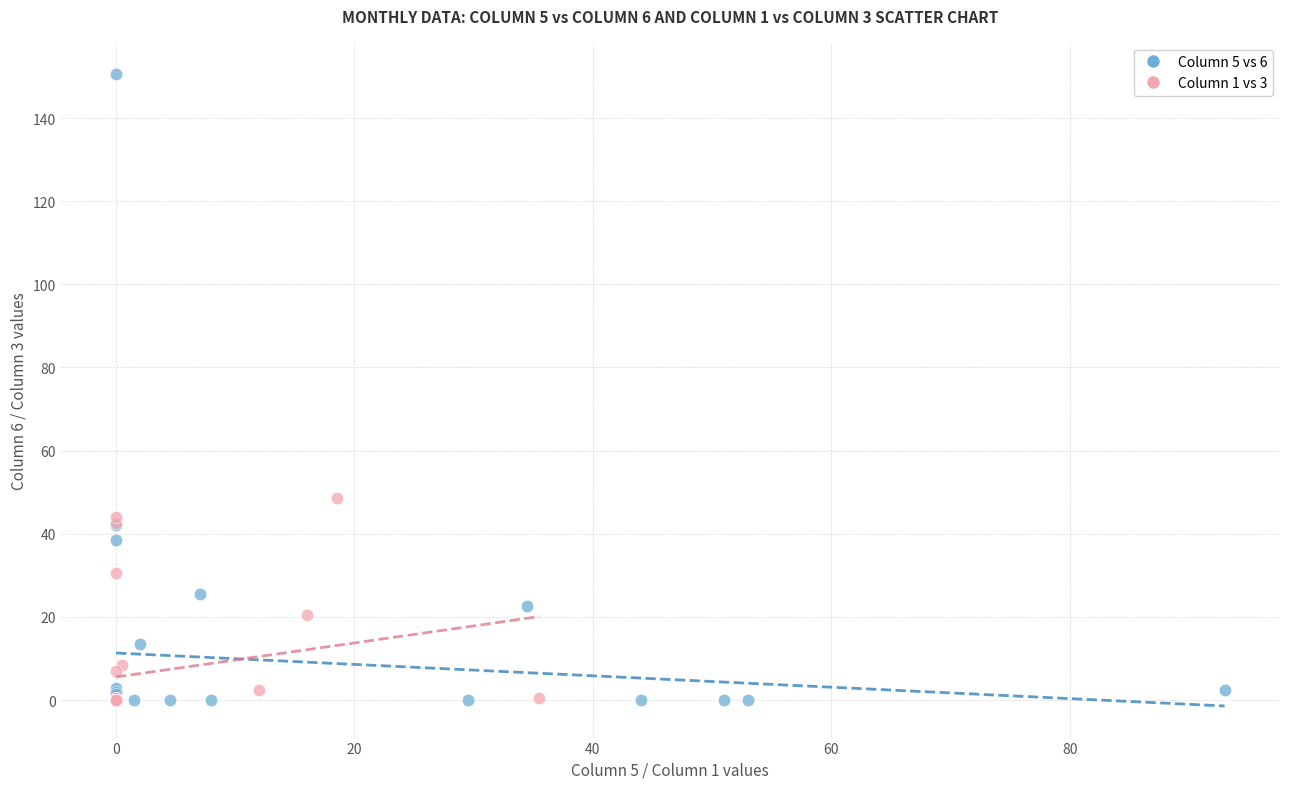

What are all the series names shown in the legend?

Column 5 vs 6, Column 1 vs 3